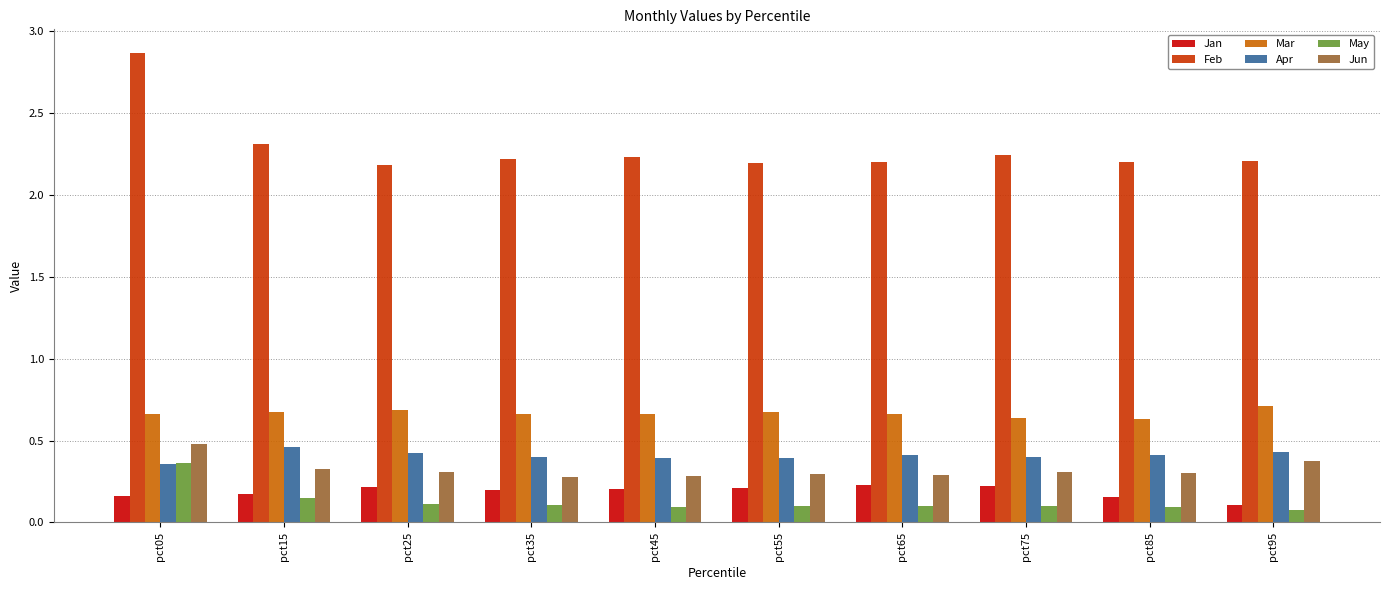

At how many categories does at least one series exceed 1?

10